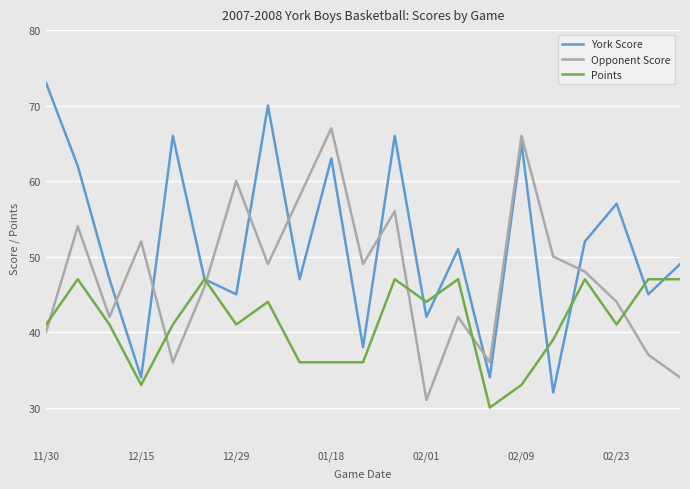

How many series are shown in this chart?

3